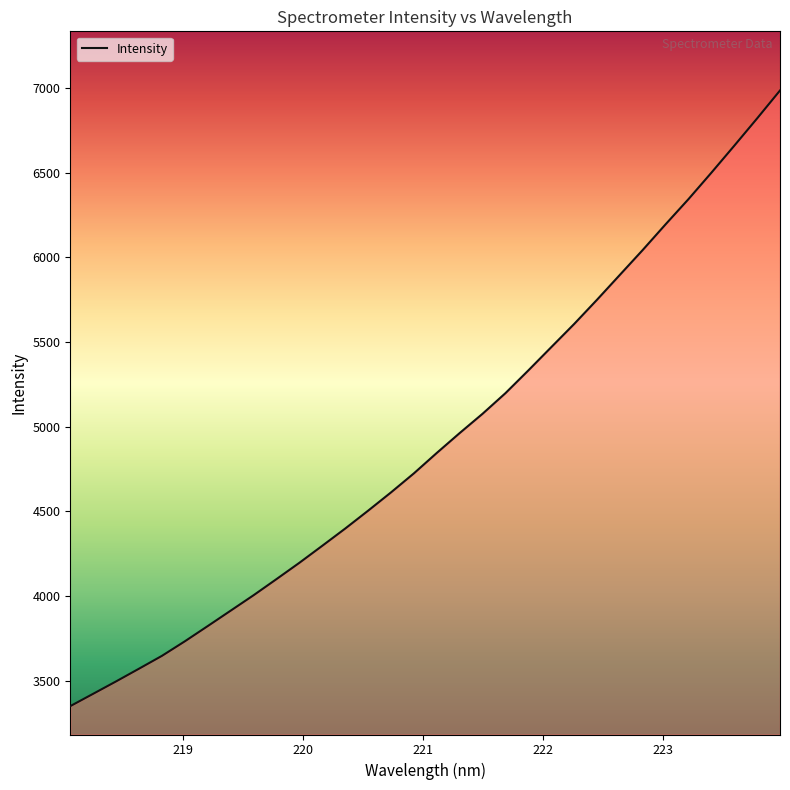

What is the smallest value displayed?

3350.4